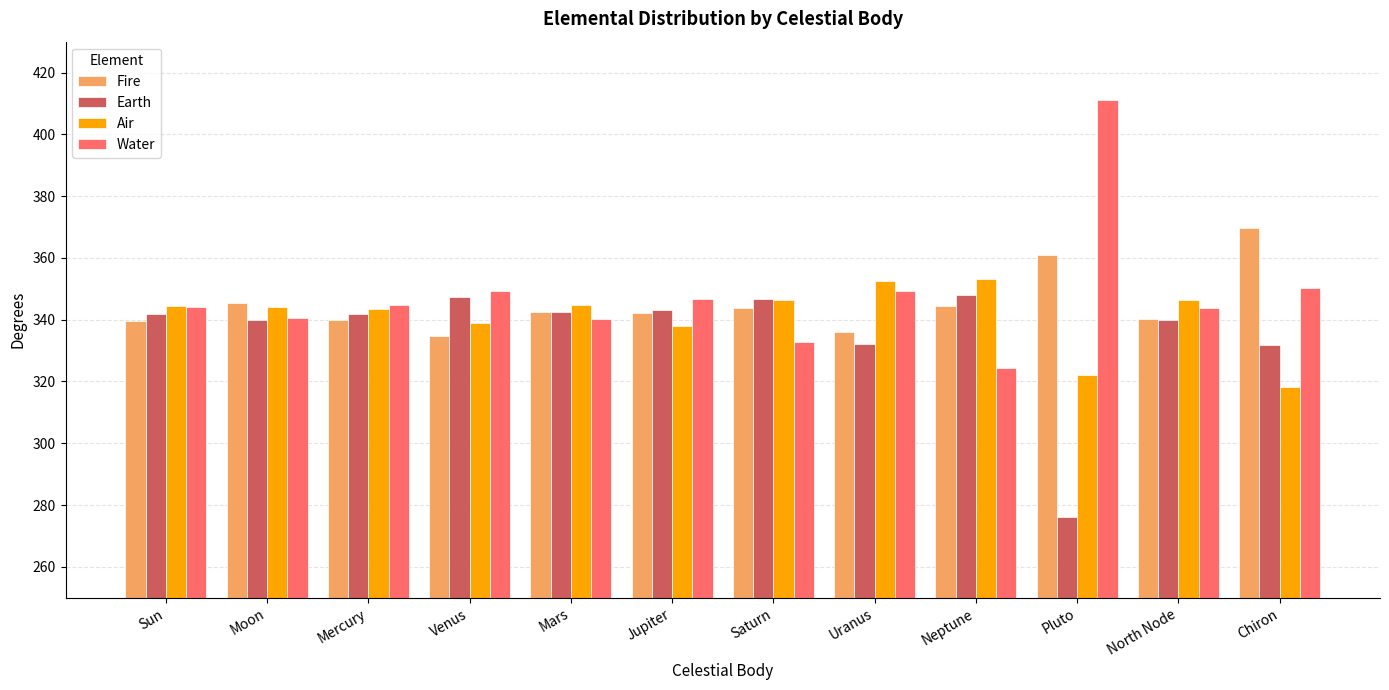

What value does the Air series have at Mercury?

343.6